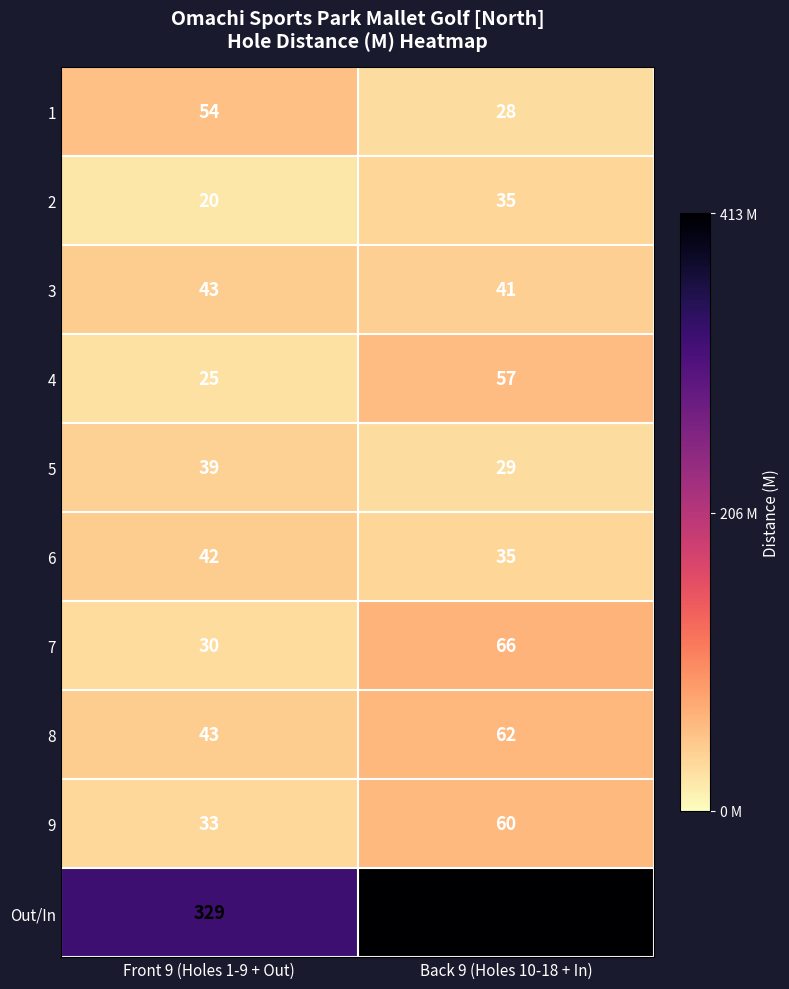

At how many categories does at least one series exceed 399?

1